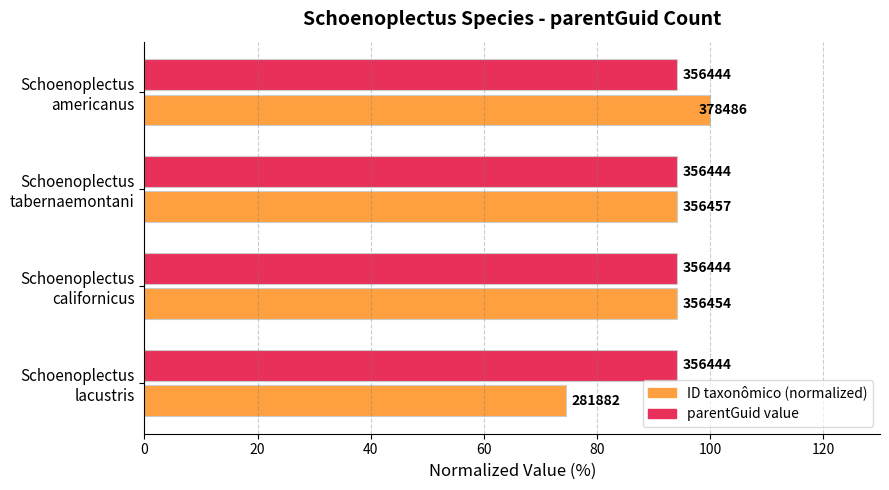

What are all the series names shown in the legend?

ID taxonômico (normalized), parentGuid value